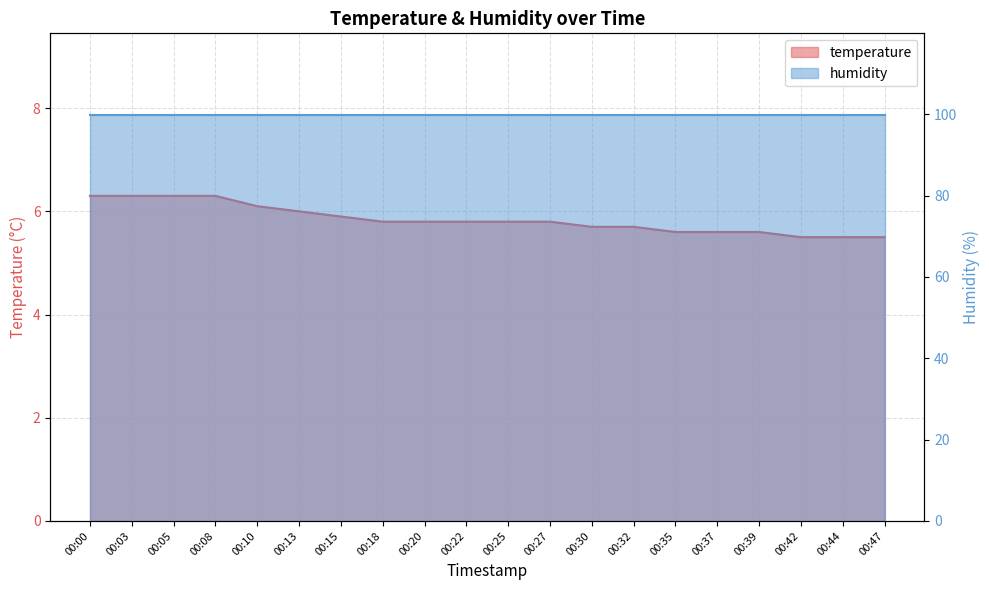

List the labels in order of value, largest first.

00:00, 00:03, 00:05, 00:08, 00:10, 00:13, 00:15, 00:18, 00:20, 00:22, 00:25, 00:27, 00:30, 00:32, 00:35, 00:37, 00:39, 00:42, 00:44, 00:47